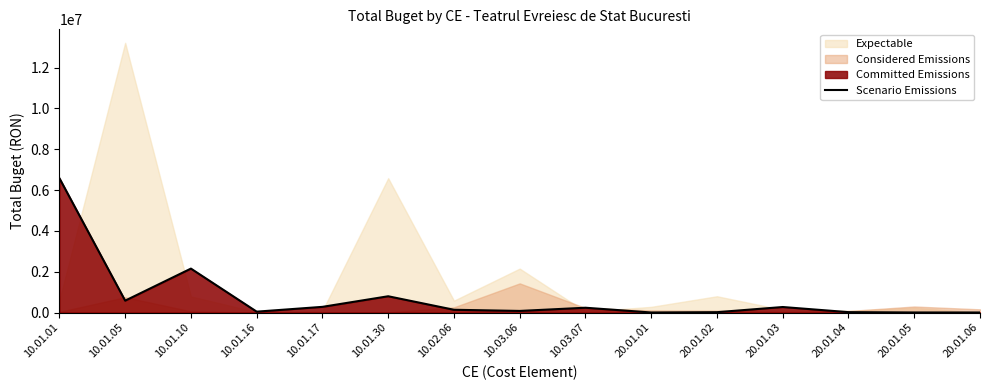

How many interior local valleys (lower than both neighbors) does the data have?

4